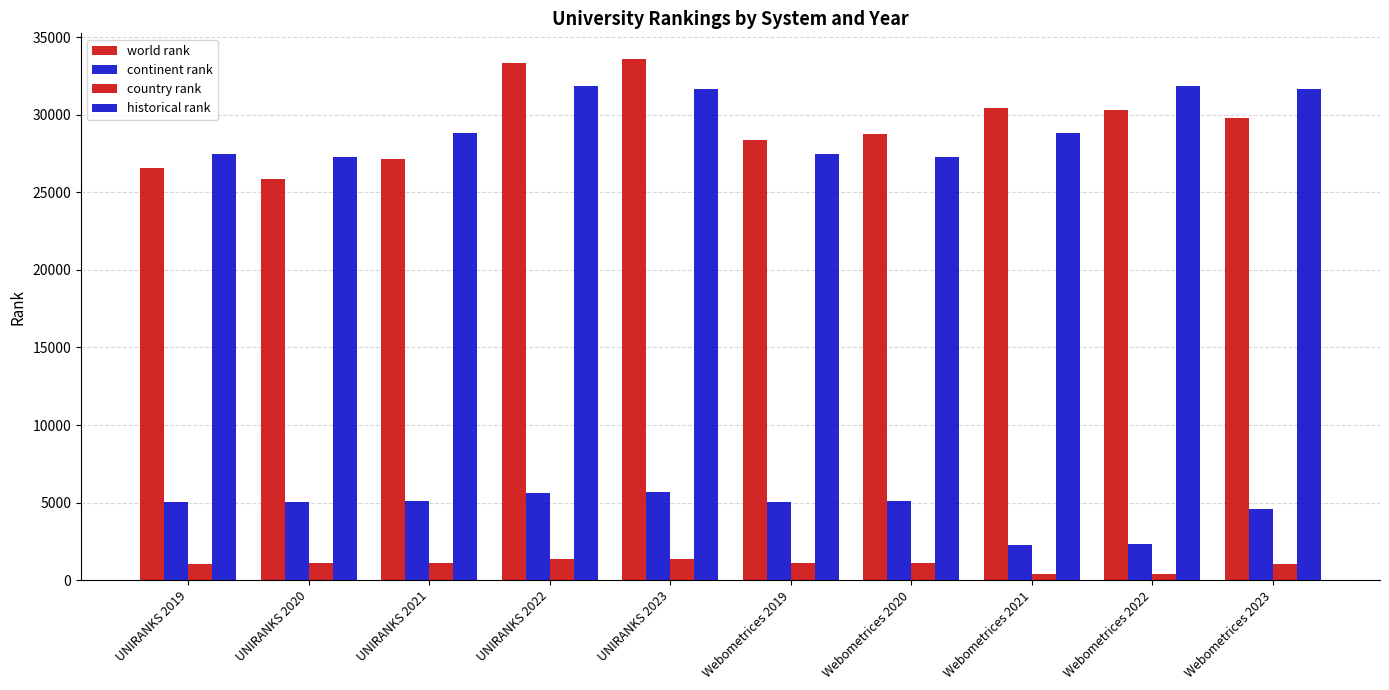

What is the difference between the historical rank values at Webometrices 2022 and UNIRANKS 2021?

3010